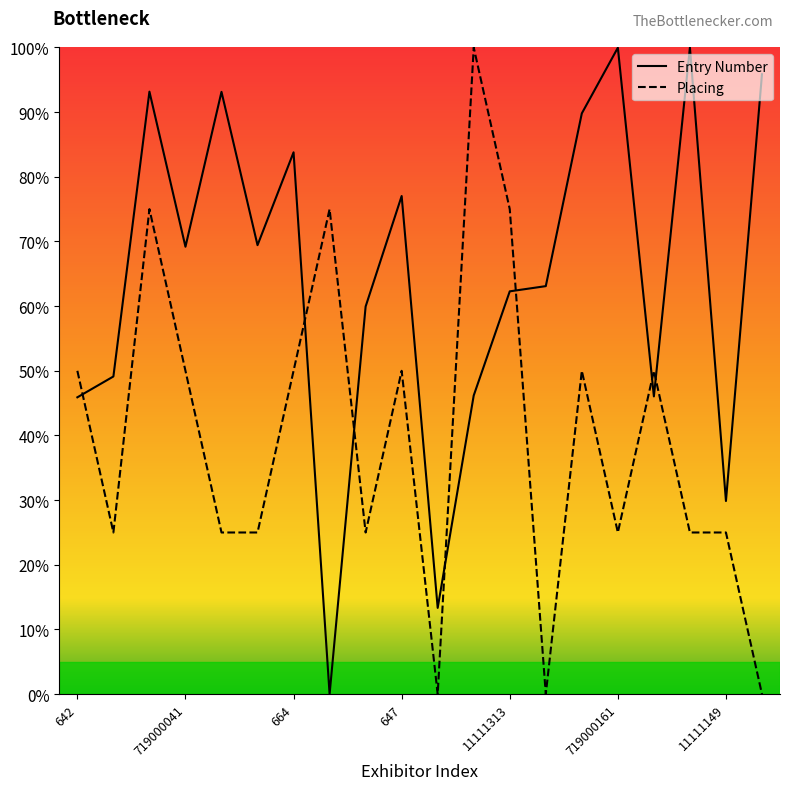

True or false: Placing and Entry Number intersect in this chart.

True